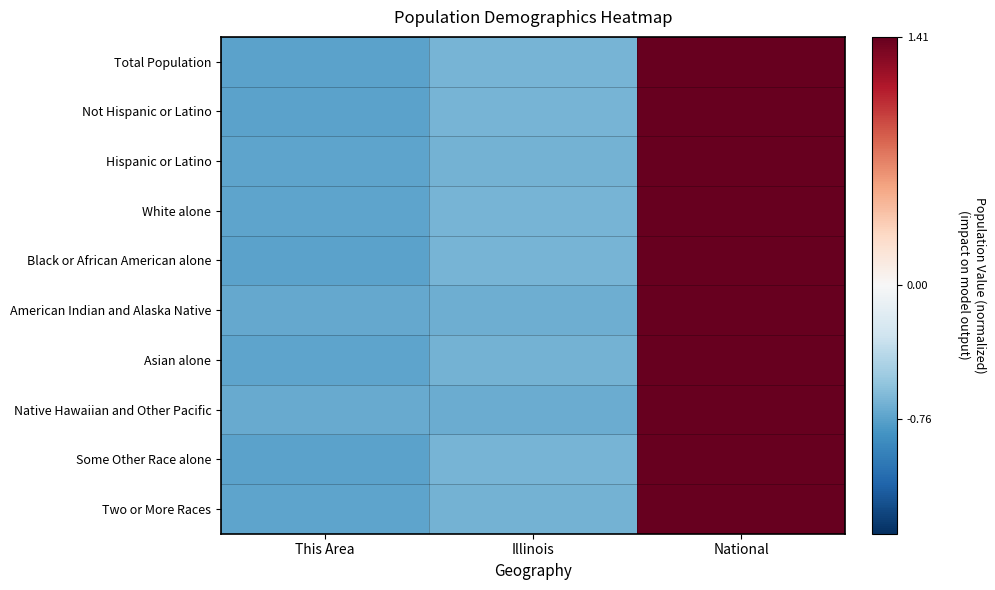

Rank the series by their maximum value, from lowest to highest.

Black or African American alone, Some Other Race alone, Not Hispanic or Latino, Total Population, White alone, Hispanic or Latino, Asian alone, Two or More Races, American Indian and Alaska Native, Native Hawaiian and Other Pacific